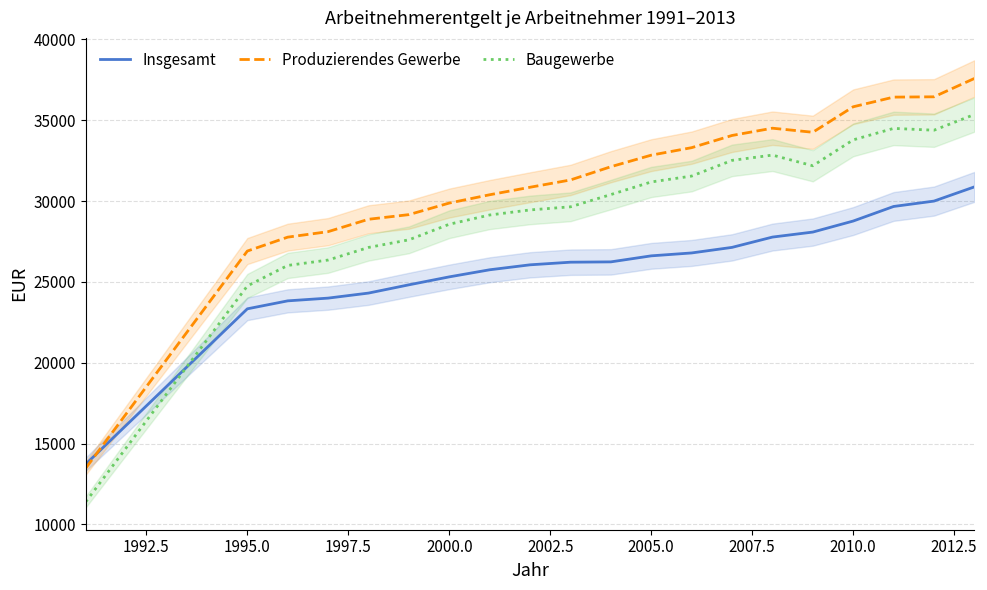

True or false: Produzierendes Gewerbe and Baugewerbe cross at least once.

False